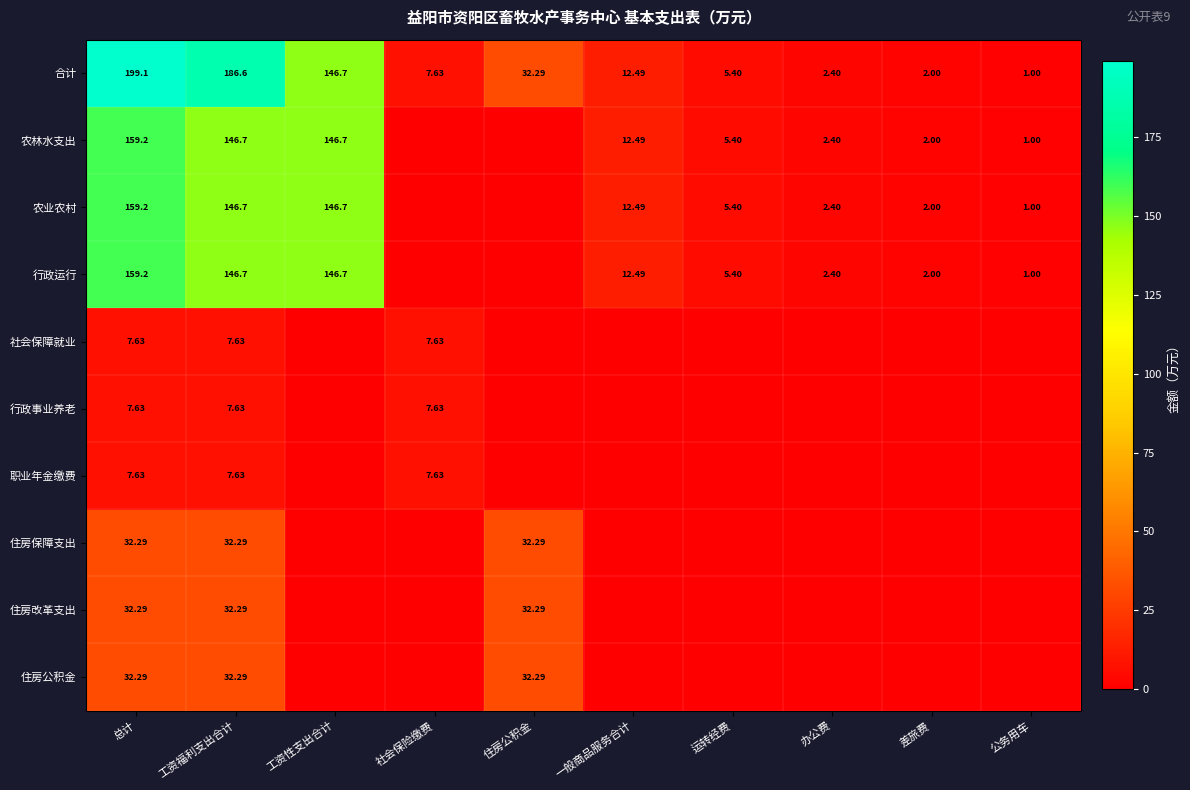

Between 运转经费 and 一般商品服务合计, which is larger?

一般商品服务合计